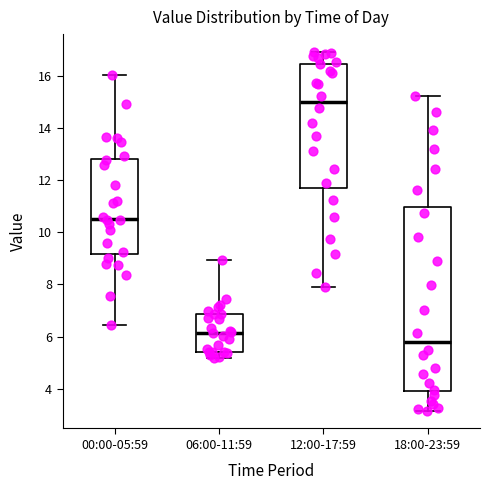

Where does the median line of the box for 00:00-05:59 sit on the y-axis? The values are not printed on the chart, so give them approximately, as read against the axis.

10.6